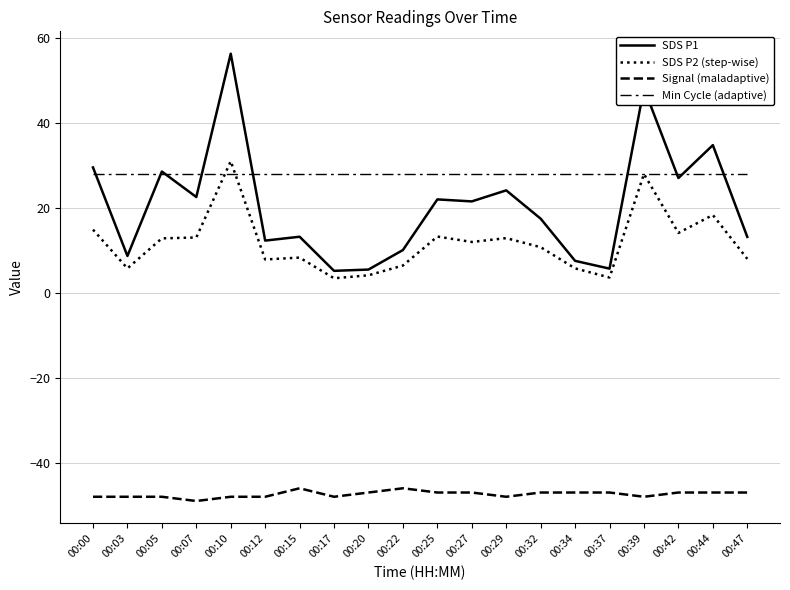

After their last crossing, which series has the higher values: SDS P1 or Min Cycle (adaptive)?

Min Cycle (adaptive)